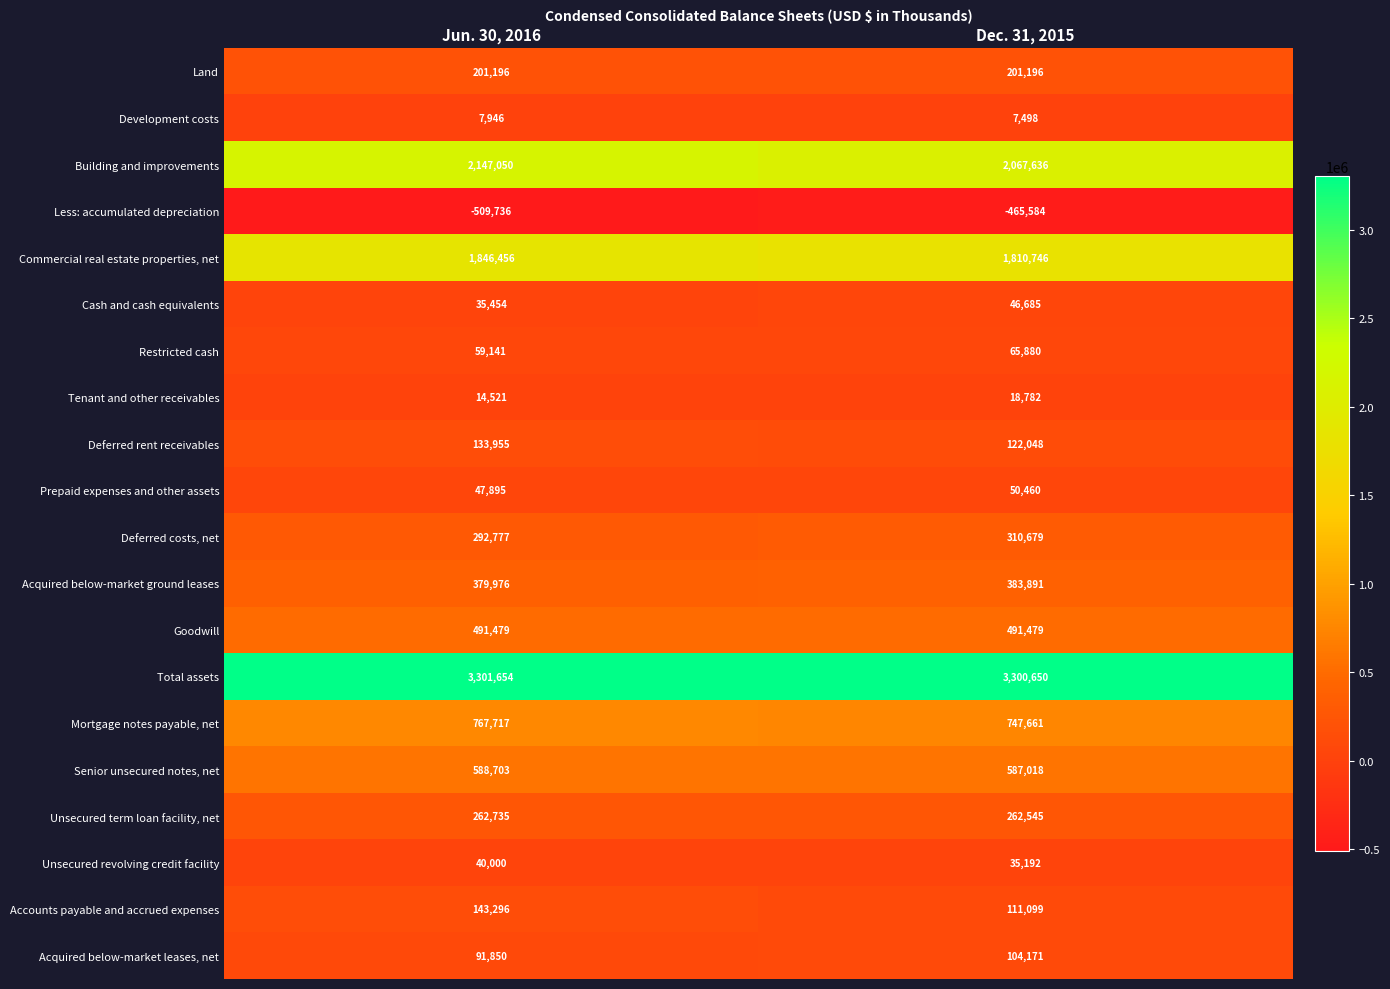

Read the Tenant and other receivables value at Dec. 31, 2015, to the nearest 100.

18800